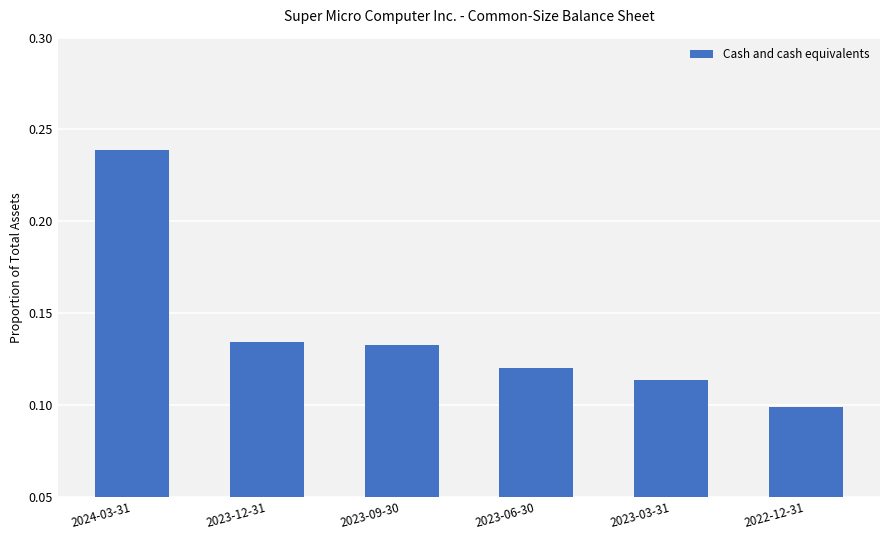

Which category has the lowest value across all series?

2022-12-31